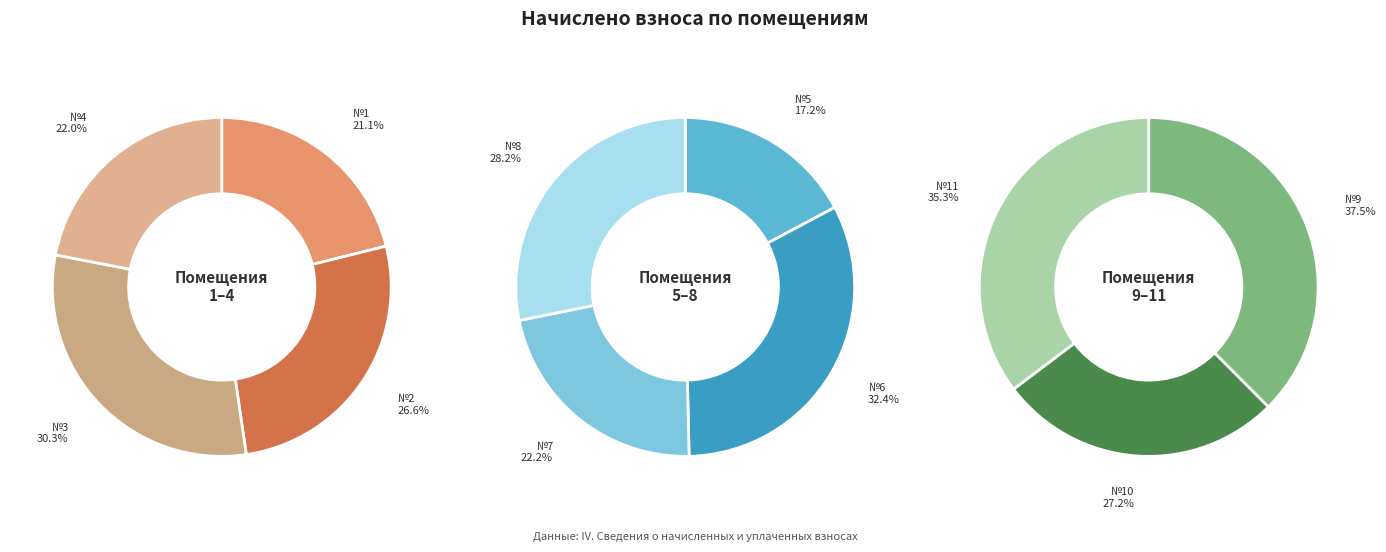

Is it true that 1 is 1% of the pie?

False